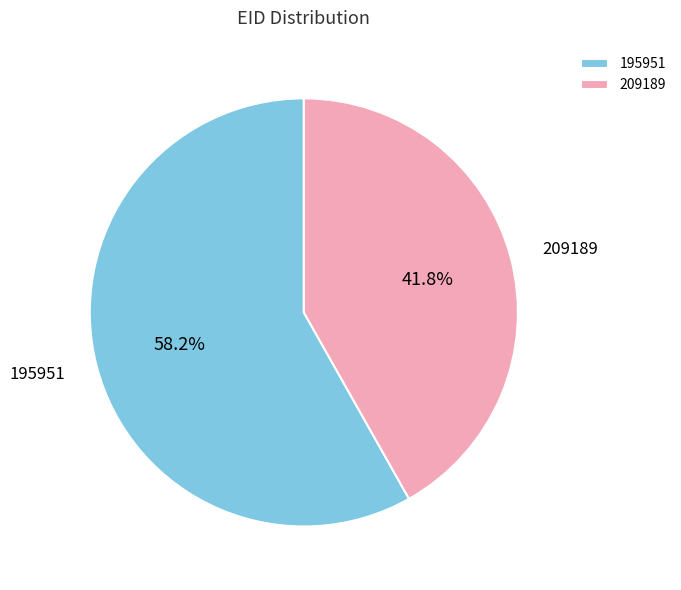

How many segments does this pie chart have?

2